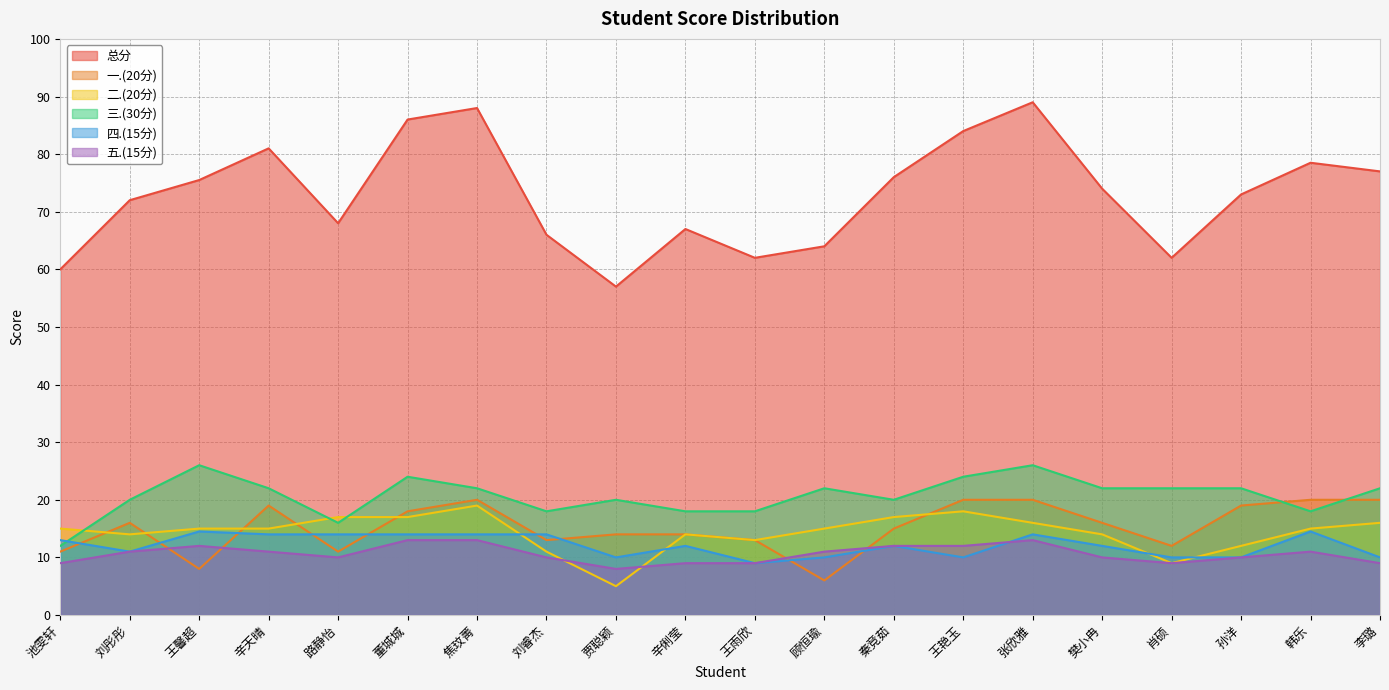

Where does the 一.(20分) series first go above 16?

辛天晴